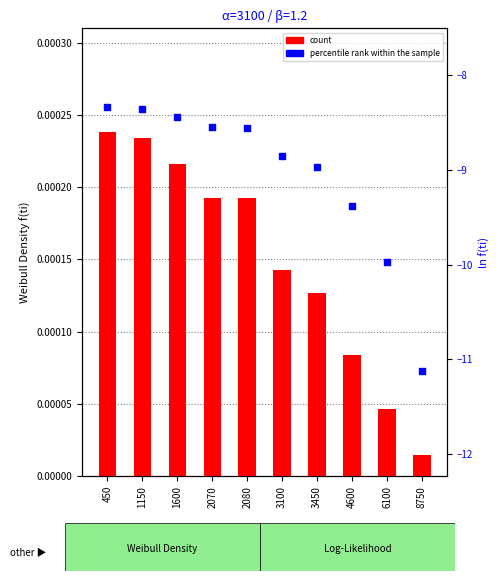

What are all the series names shown in the legend?

count, percentile rank within the sample